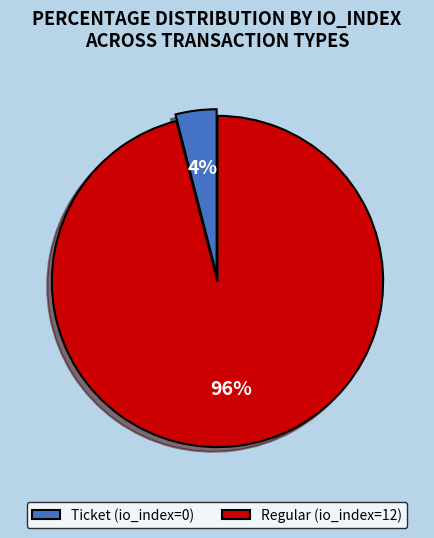

How many segments does this pie chart have?

2